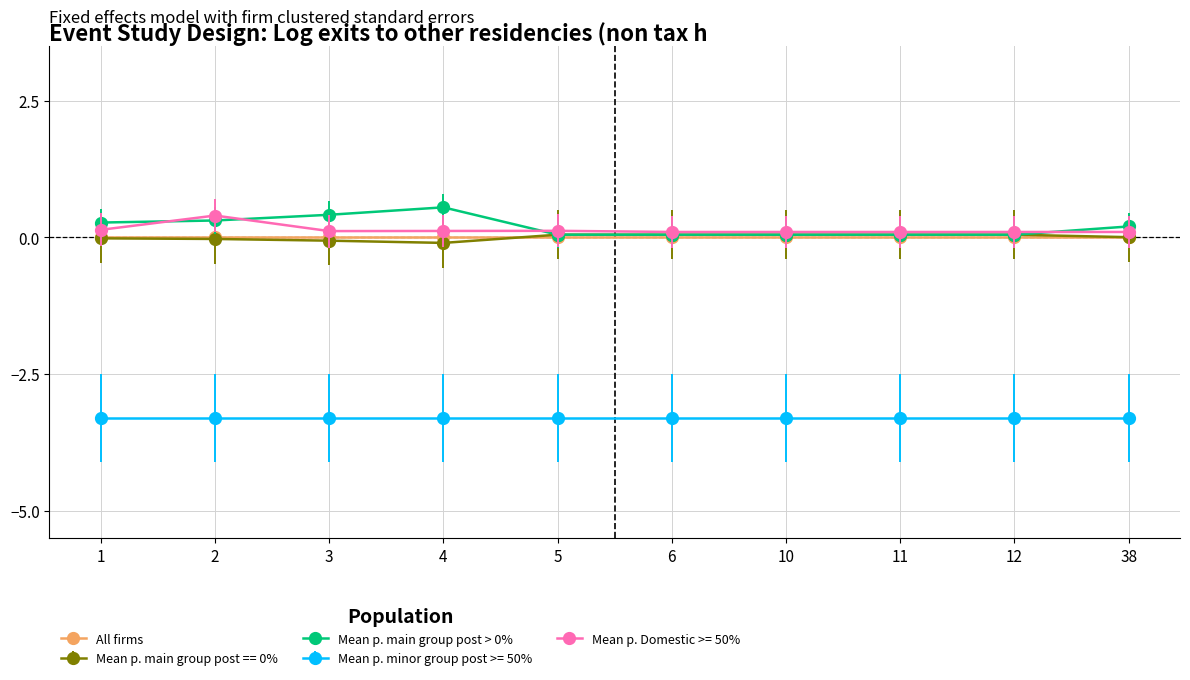

True or false: Mean p. Domestic >= 50% has a value of 0.1 at 12.

True